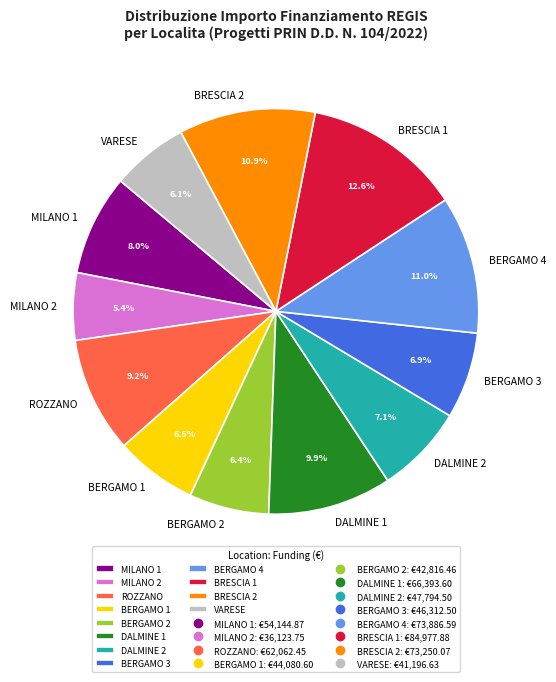

Is there any slice that represents more than half of the pie?

No